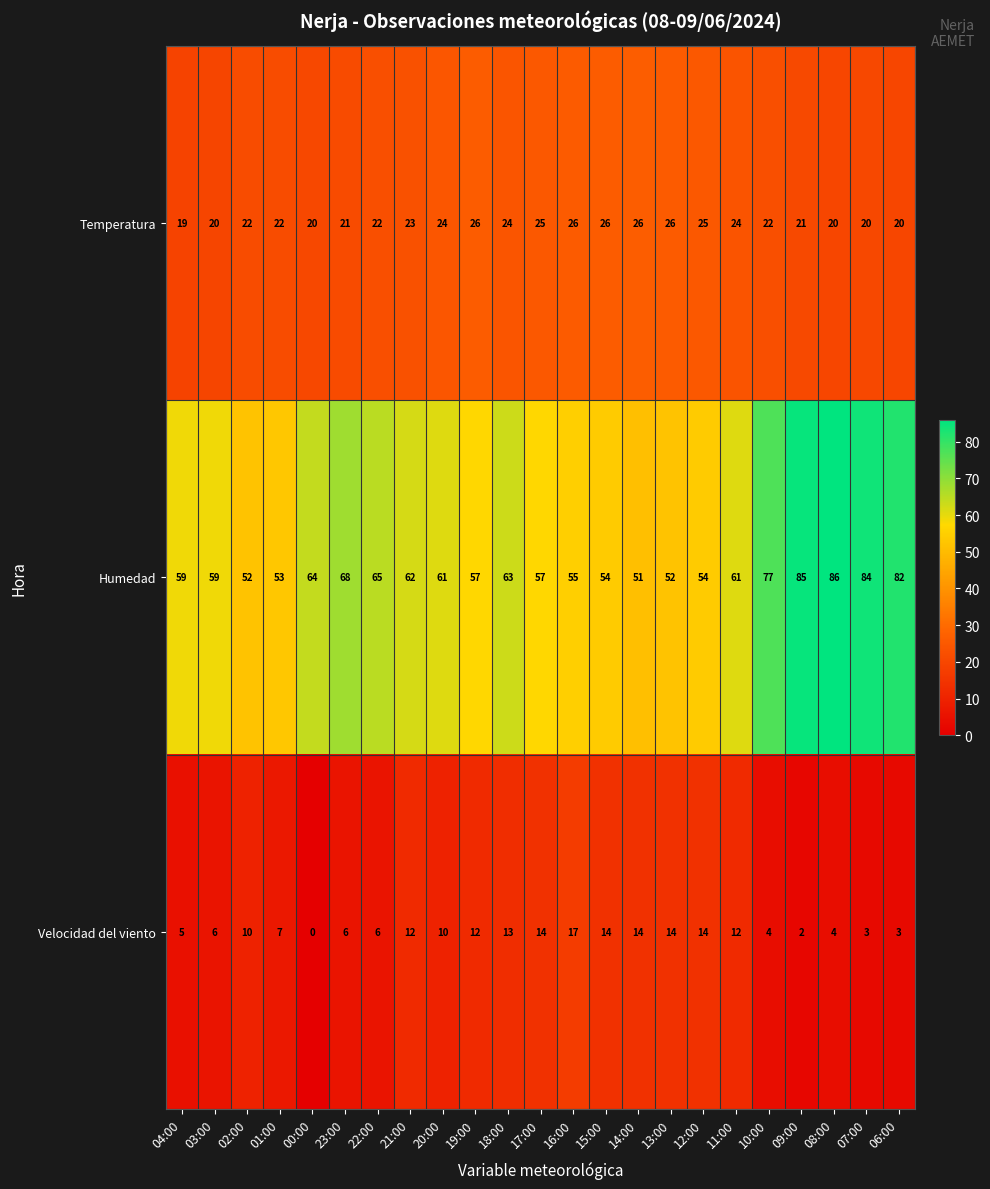

At which label does Humedad first exceed 61?

00:00